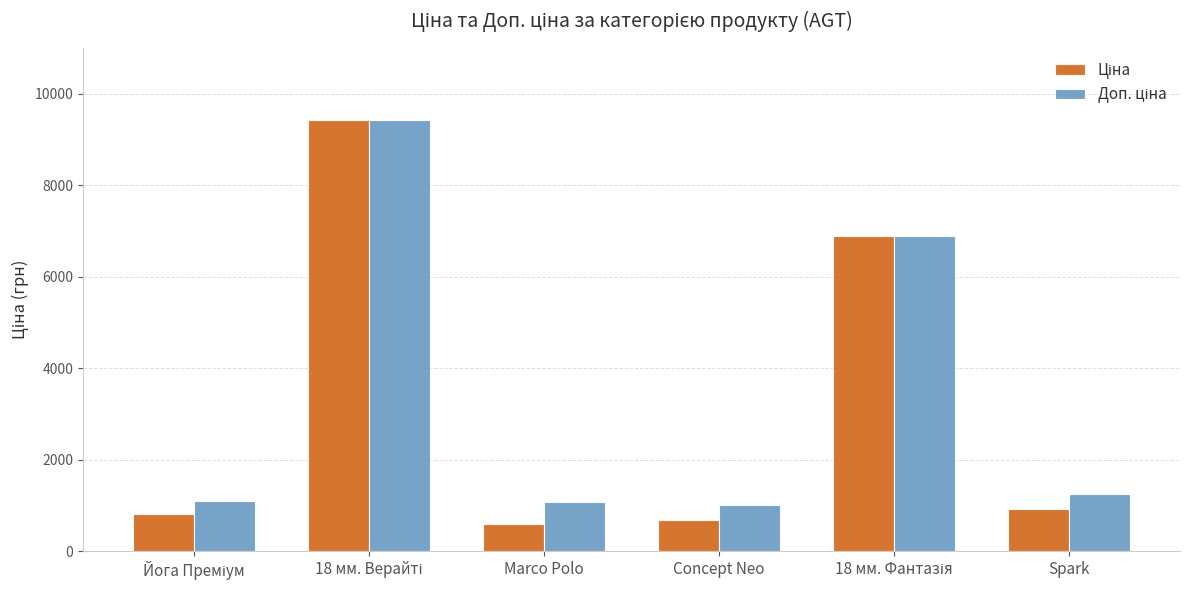

What is the difference between the highest and lowest values at Concept Neo?

328.7